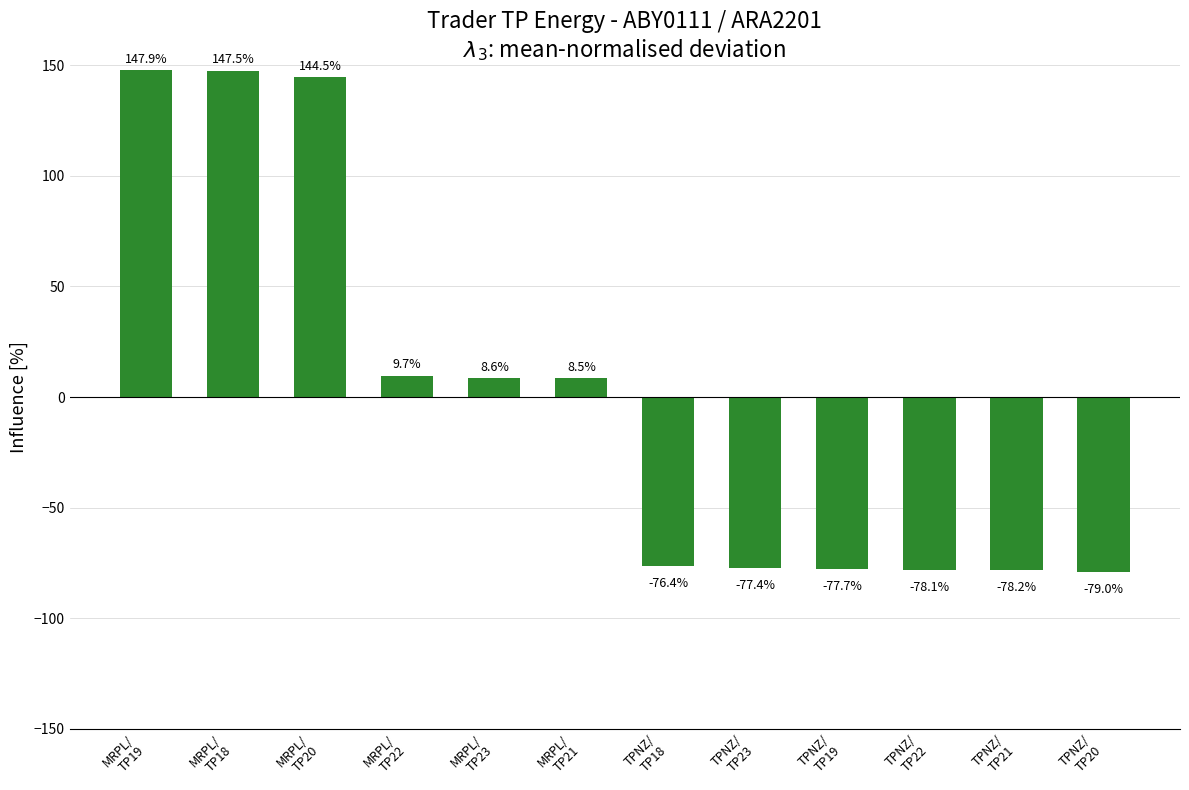

At which category does the chart reach its minimum across all series?

TPNZ/
TP20